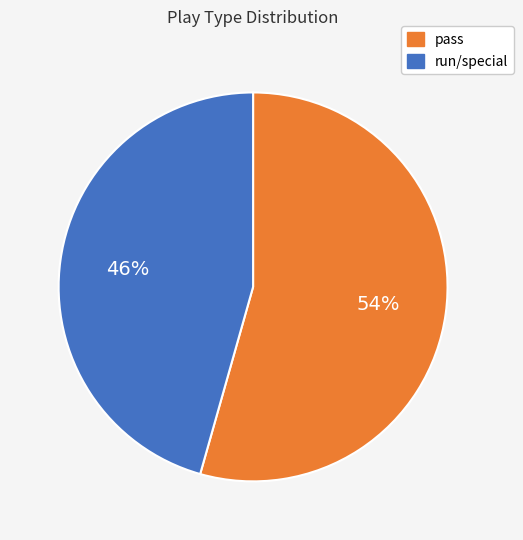

To the nearest percent, what is the average slice percentage?

50%